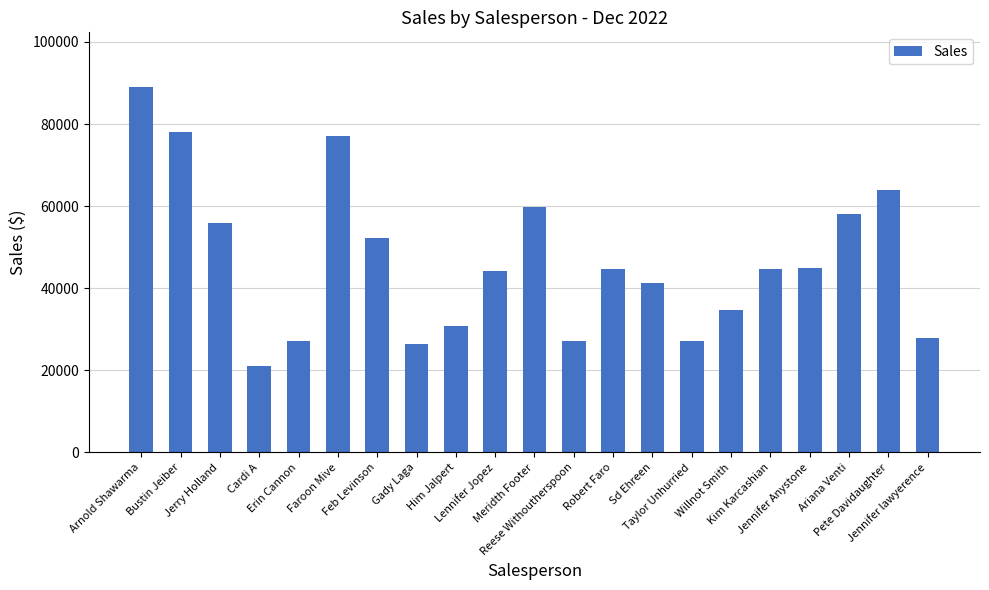

What is the maximum value shown in the chart?

89000